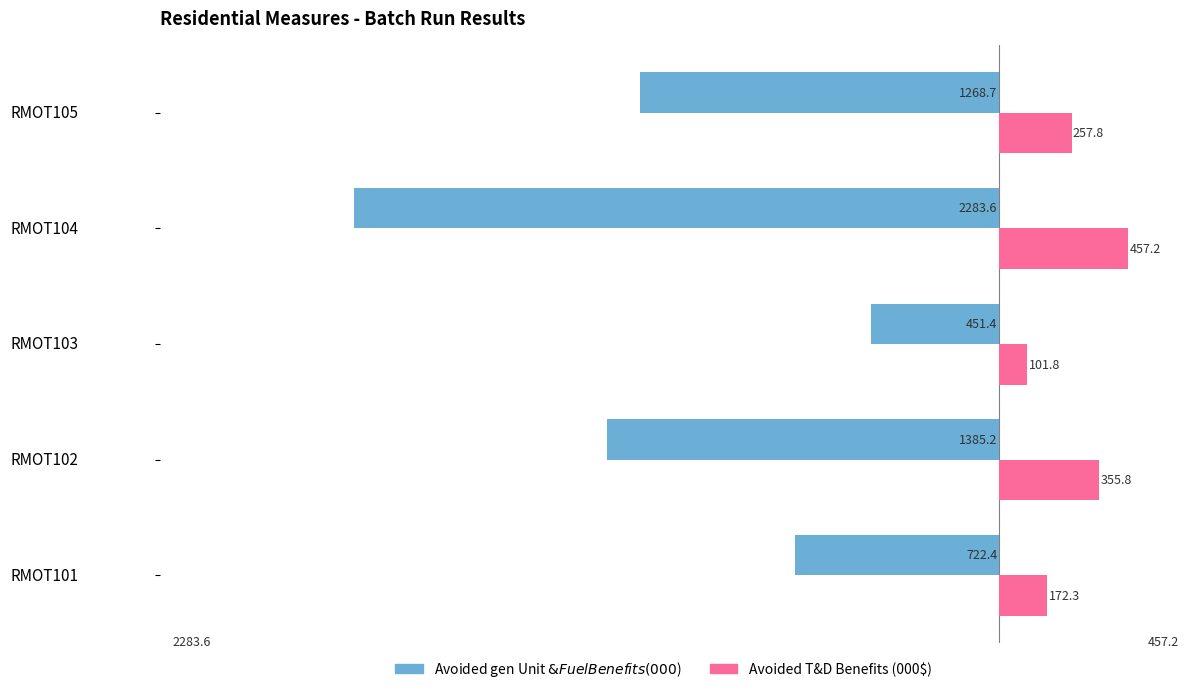

How many categories are shown in the chart?

5